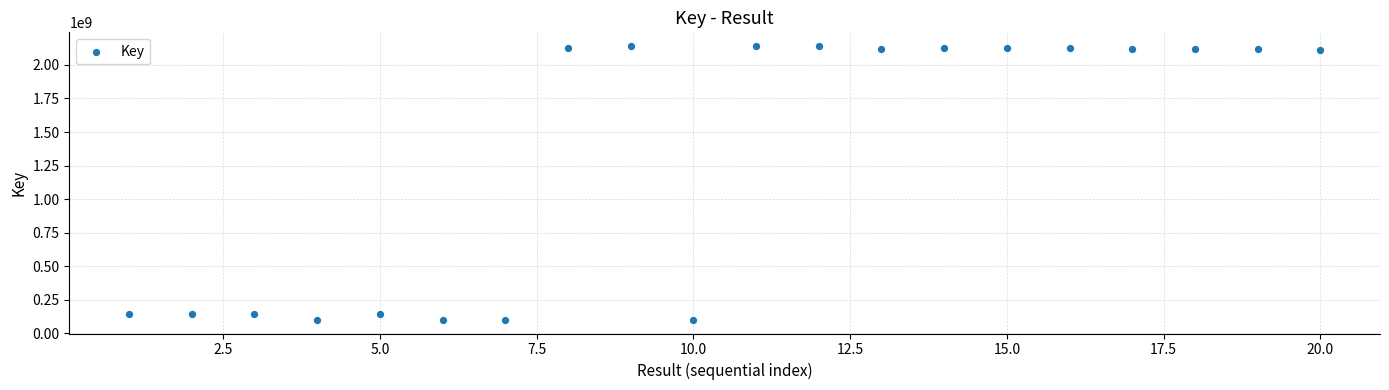

What is the range of Y values (max minus min)?

2040191495